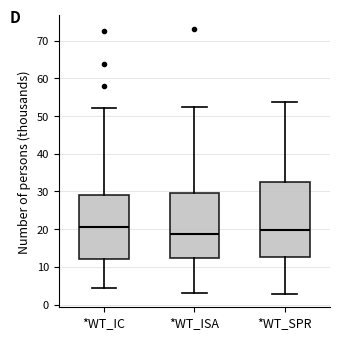

Reading left to right, read every box against the y-axis: the position of its median line, the range the box covers, and the ends of its whiskers. The values are not printed on the chart, so give them approximately, as read against the axis.

*WT_IC: median 21, box 12 to 29, whiskers 4 to 52
*WT_ISA: median 19, box 12 to 30, whiskers 3 to 52
*WT_SPR: median 20, box 13 to 33, whiskers 3 to 54